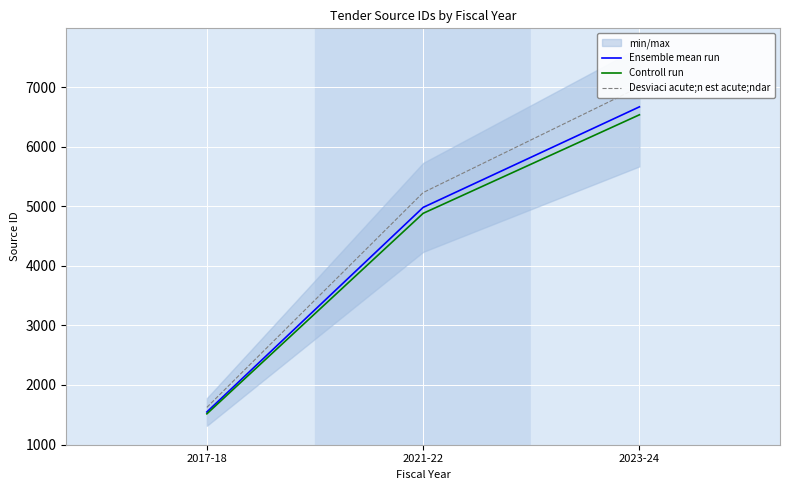

At which label does Desviaci acute;n est acute;ndar first exceed 5229?

2023-24